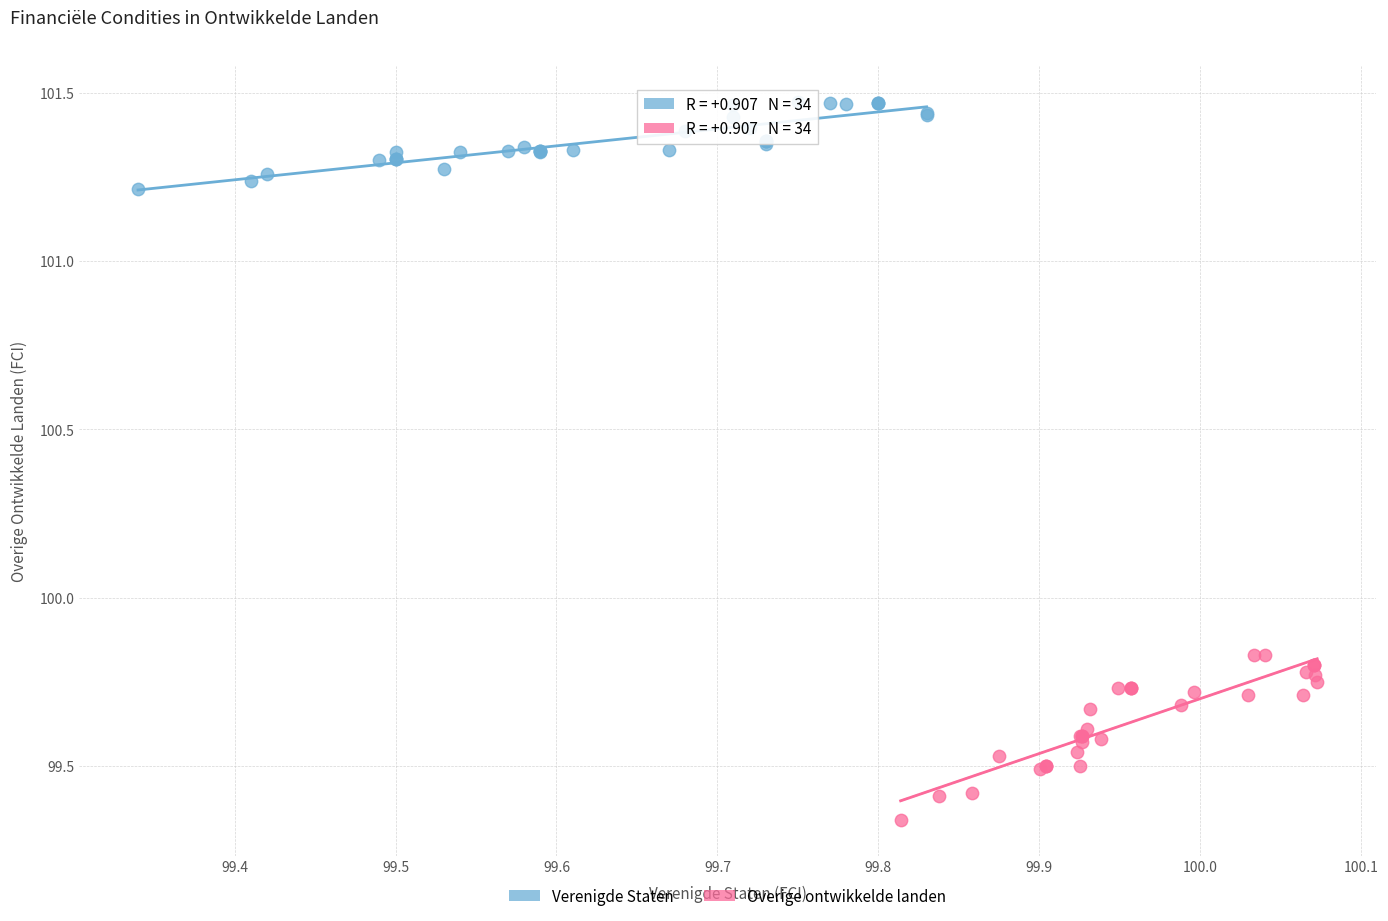

Which series contains the lowest Y value?

Overige ontwikkelde landen